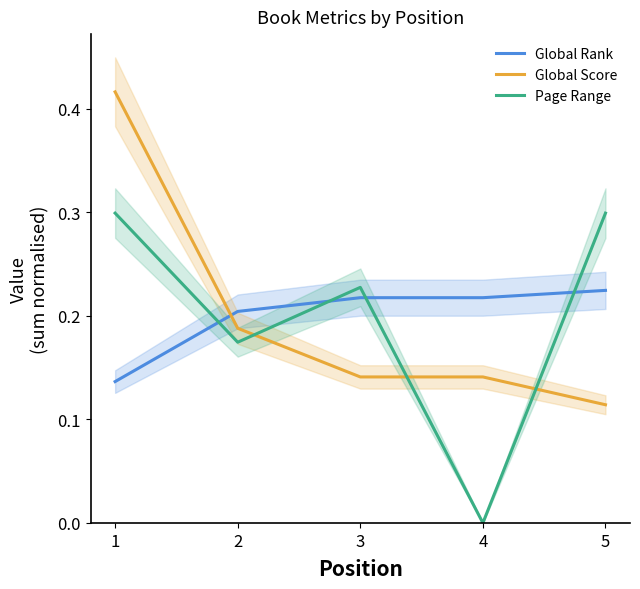

What is the highest value of the Global Rank series?

0.2